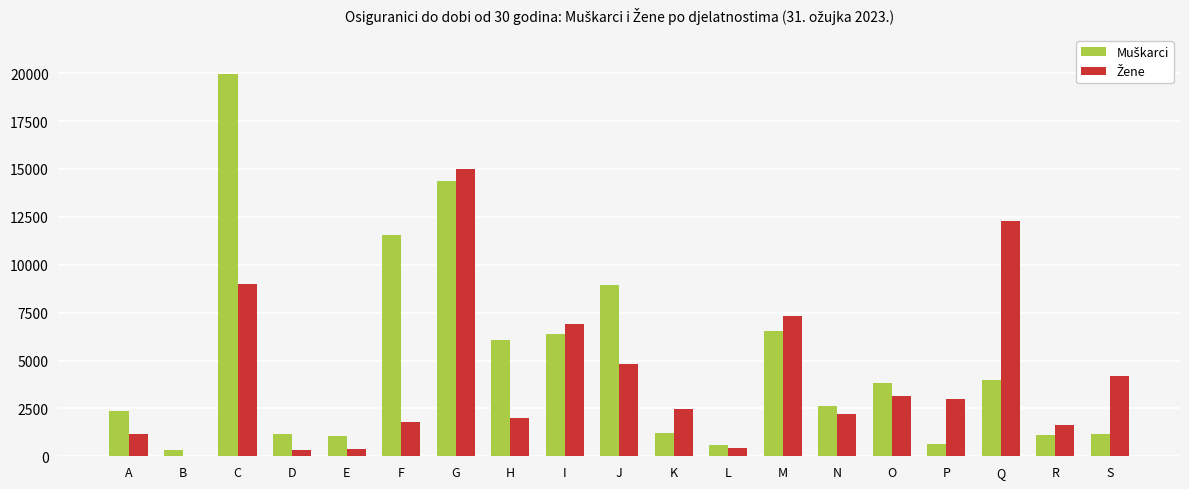

What is the greatest value displayed?

19935